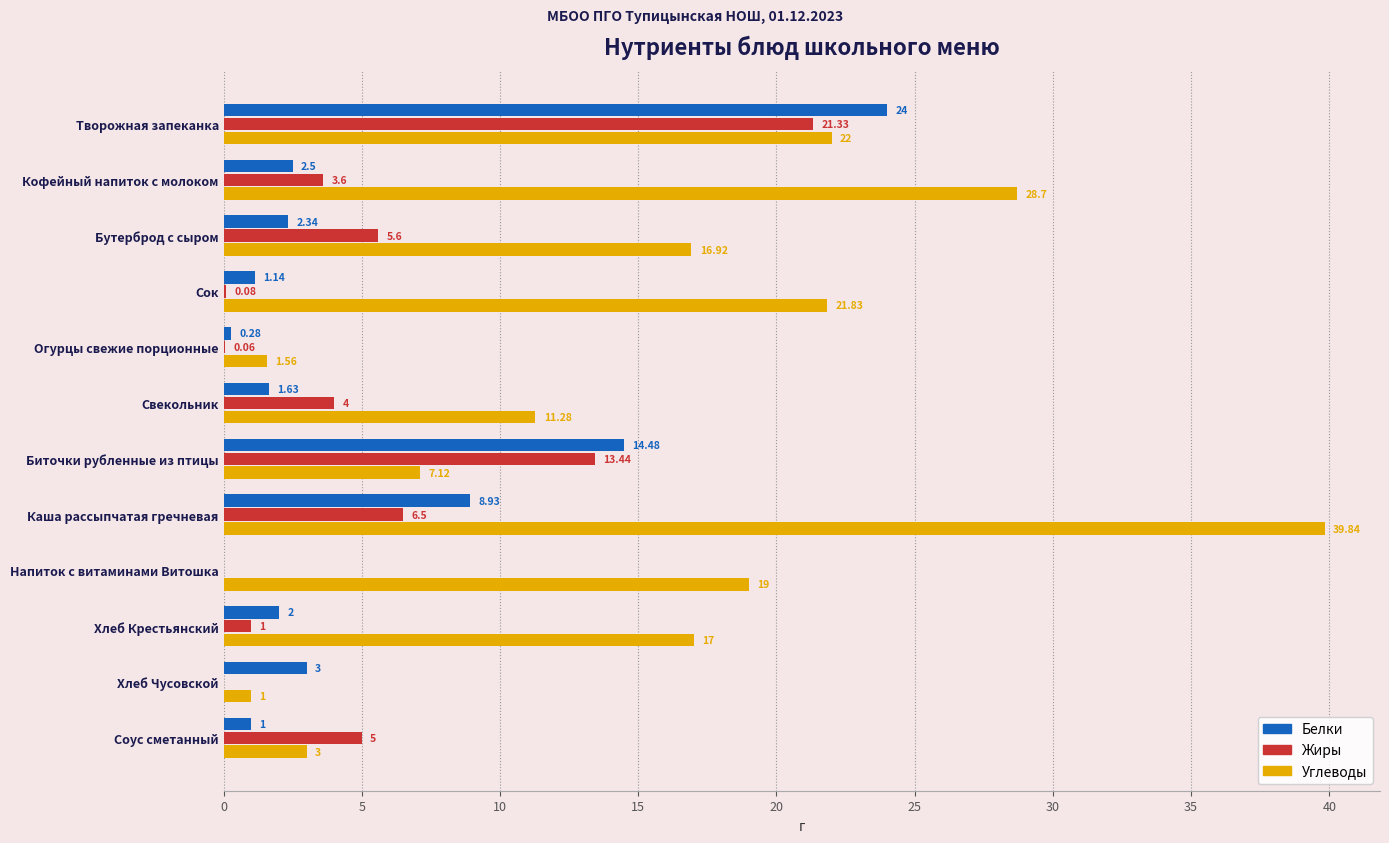

At which label is Жиры closest to 10?

Биточки рубленные из птицы